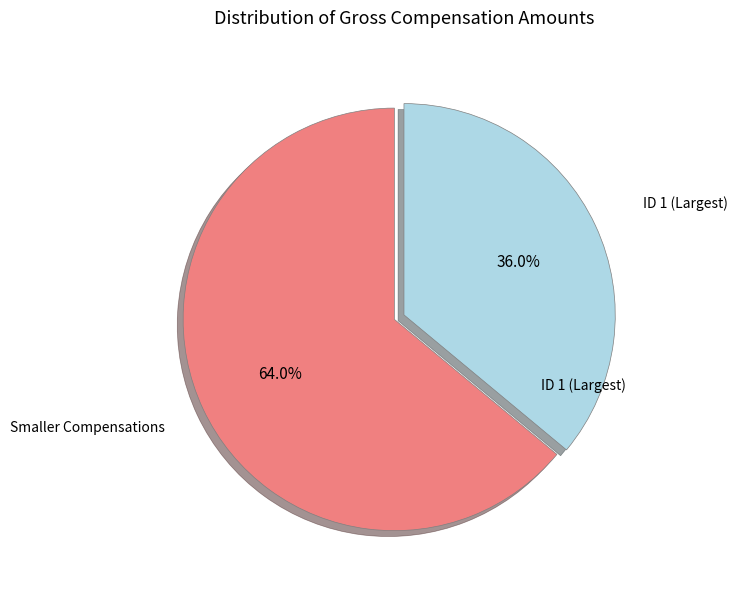

Is there a majority slice in this chart?

Yes